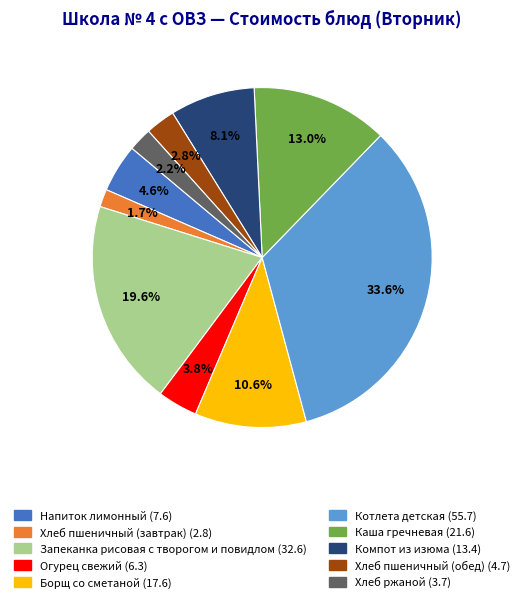

True or false: Хлеб ржаной accounts for 2% of the total.

True